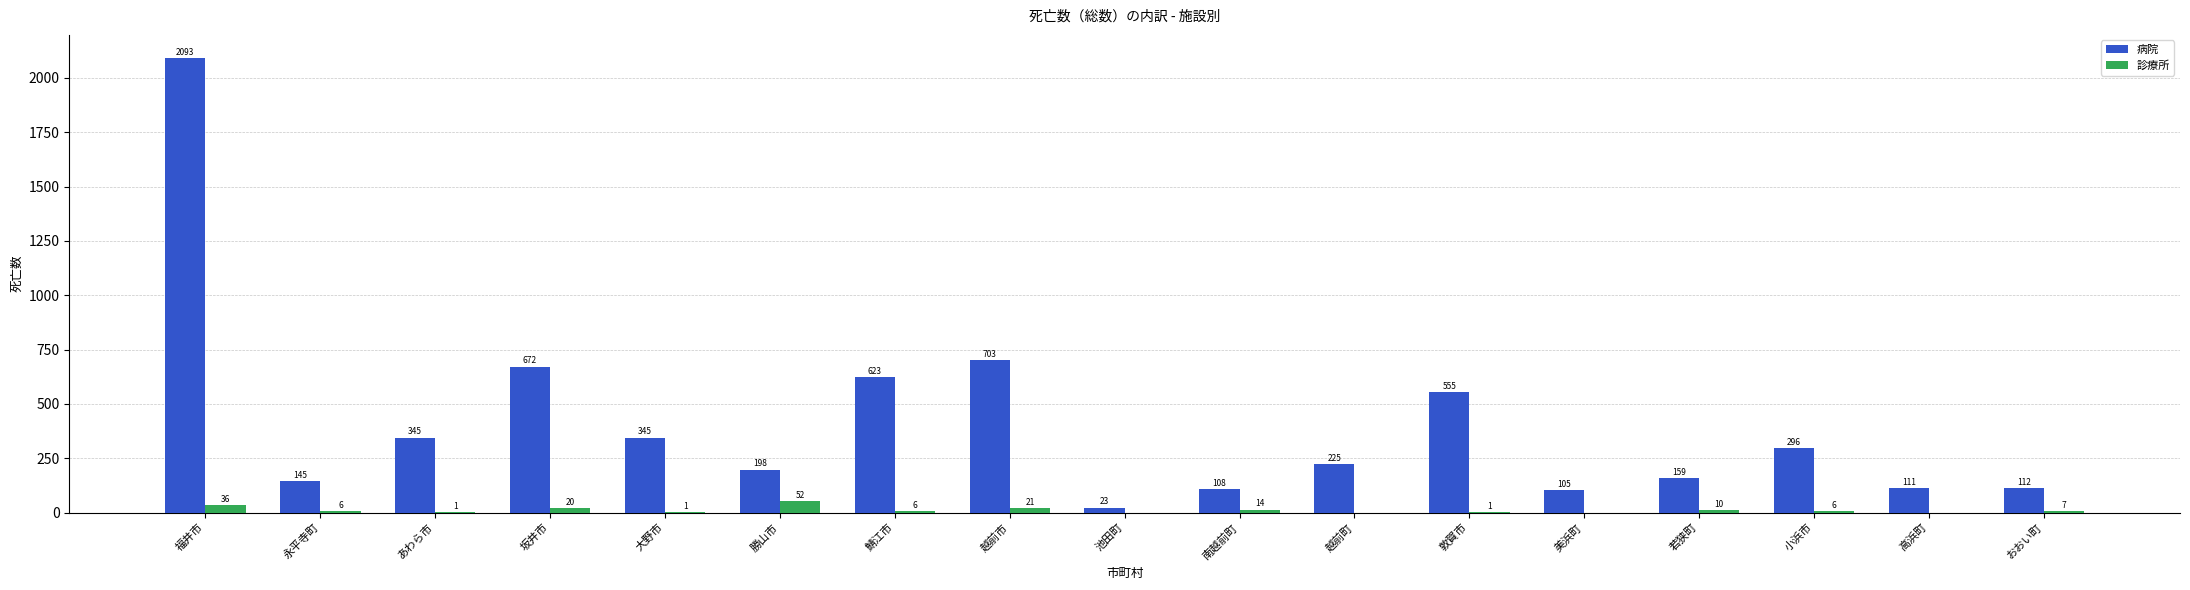

Is it true that 診療所 equals 0 at 美浜町?

True